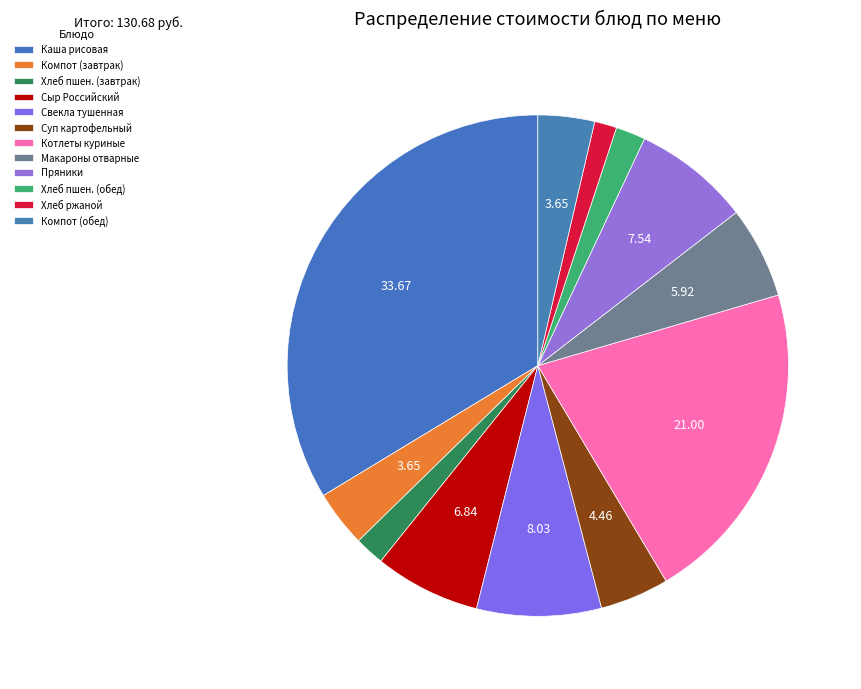

Count the number of slices in the pie.

12